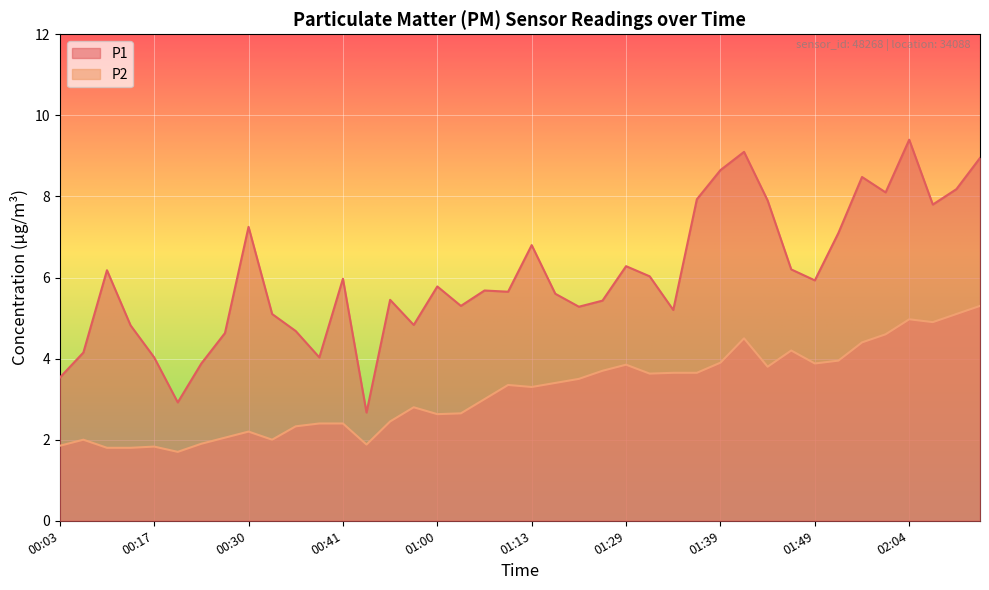

Read the P2 value at 02:12.

5.3